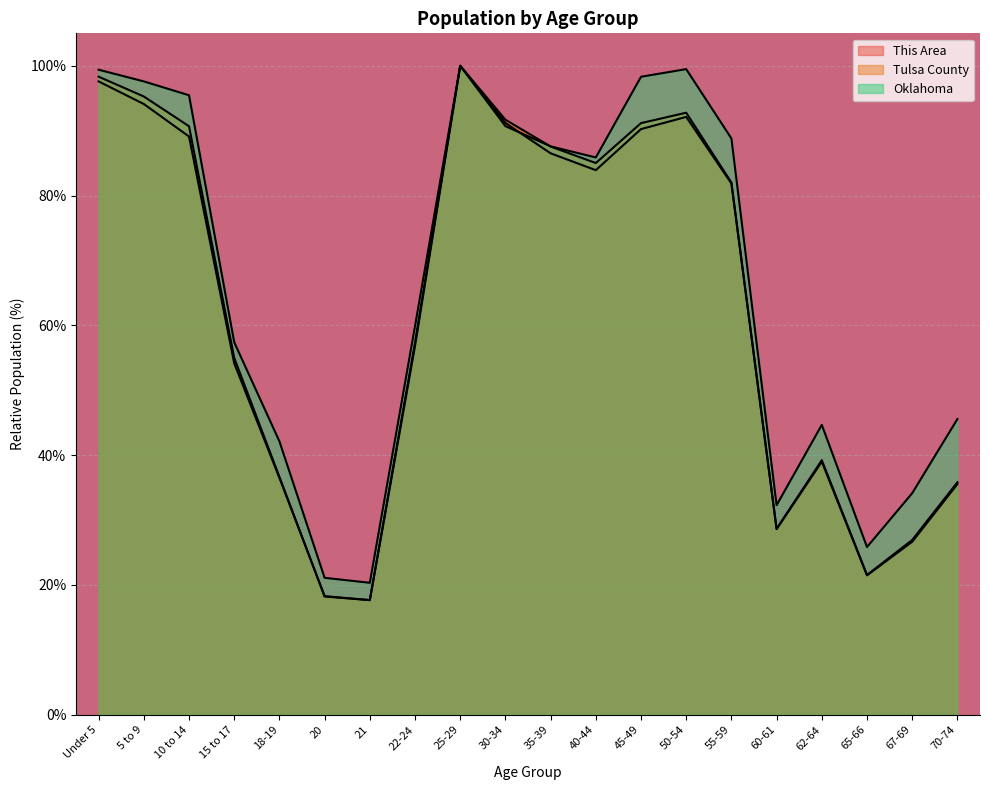

What is the sum of the This Area values at 65-66 and 25-29?

121.5